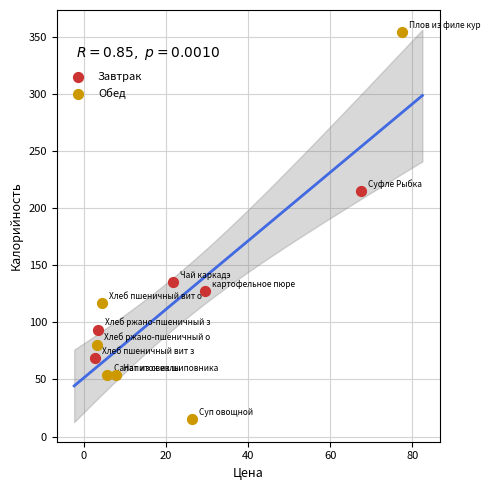

Which series has the largest Y range (max minus min)?

Обед